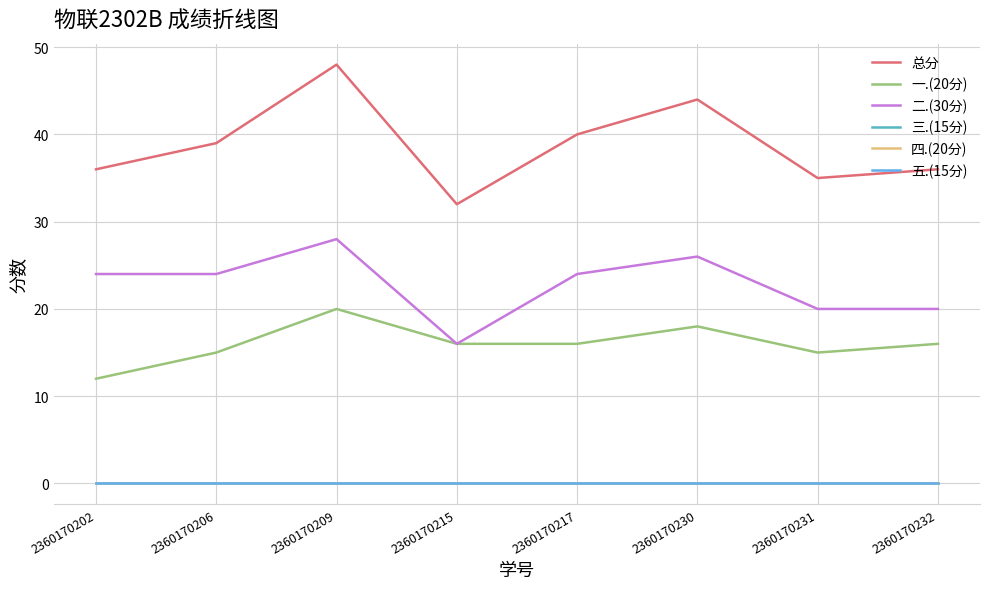

True or false: 四.(20分) has more than 2 interior local peaks.

False